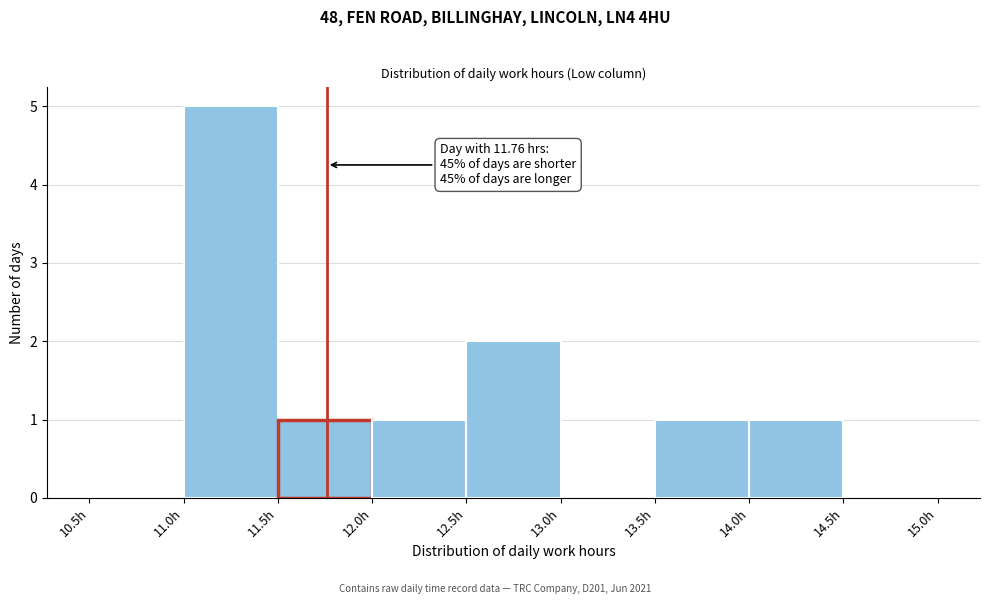

Over which range of the x-axis is the bar tallest?

11.0 to 11.5